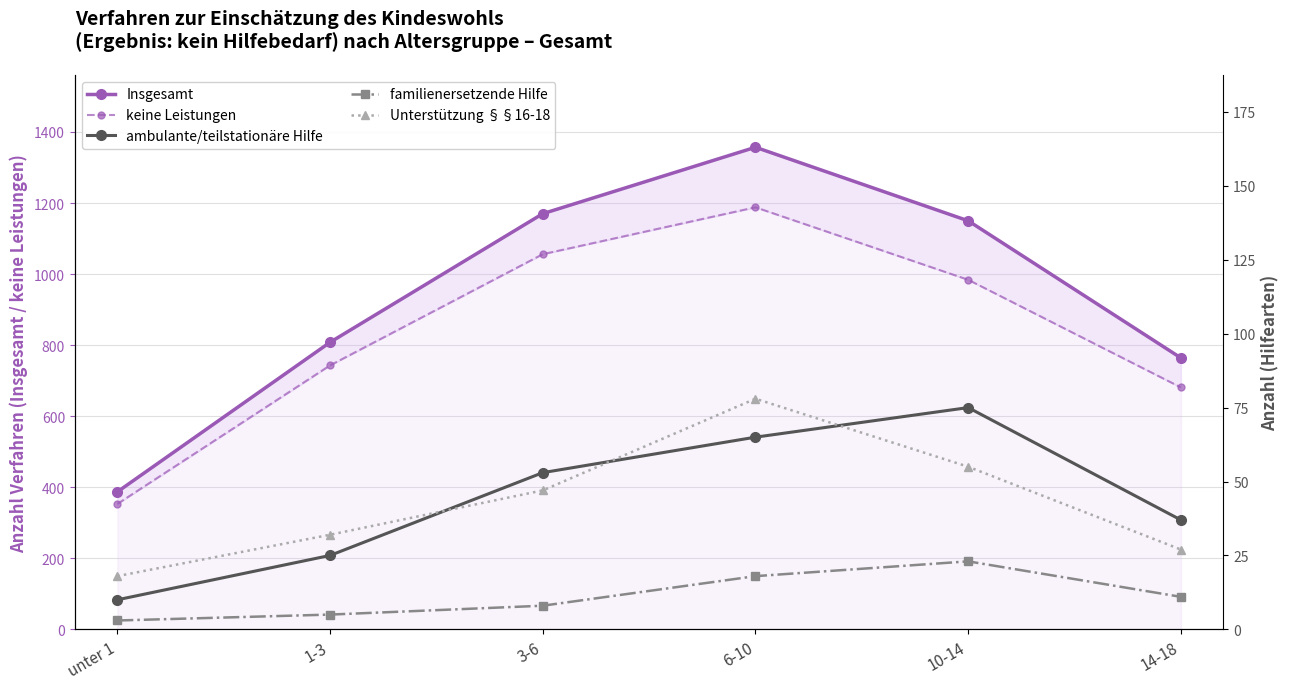

What is the approximate value of ambulante/teilstationäre Hilfe at 10-14?

75